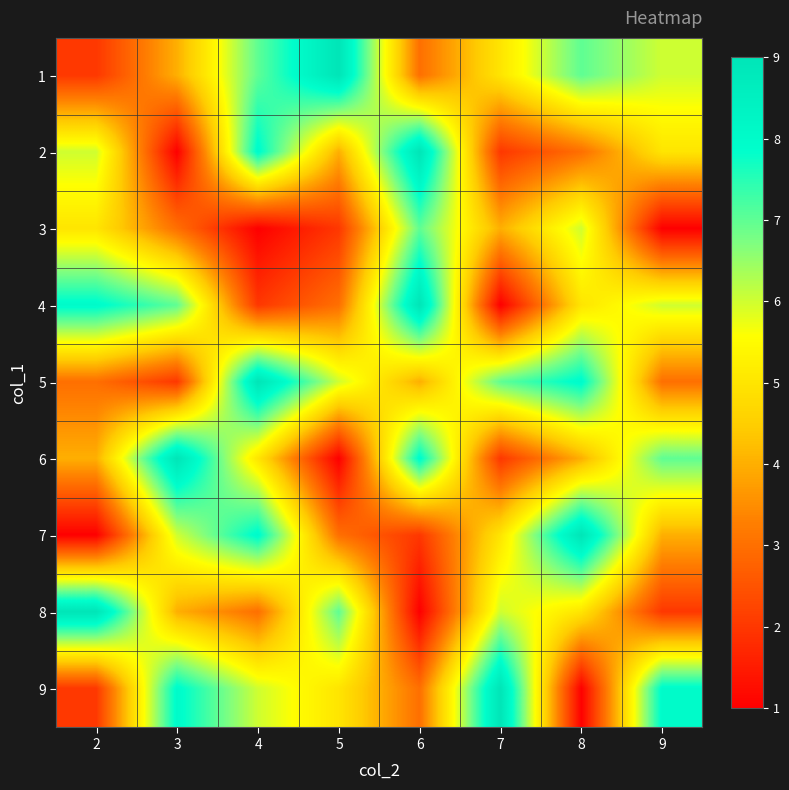

What is the smallest value displayed?

1